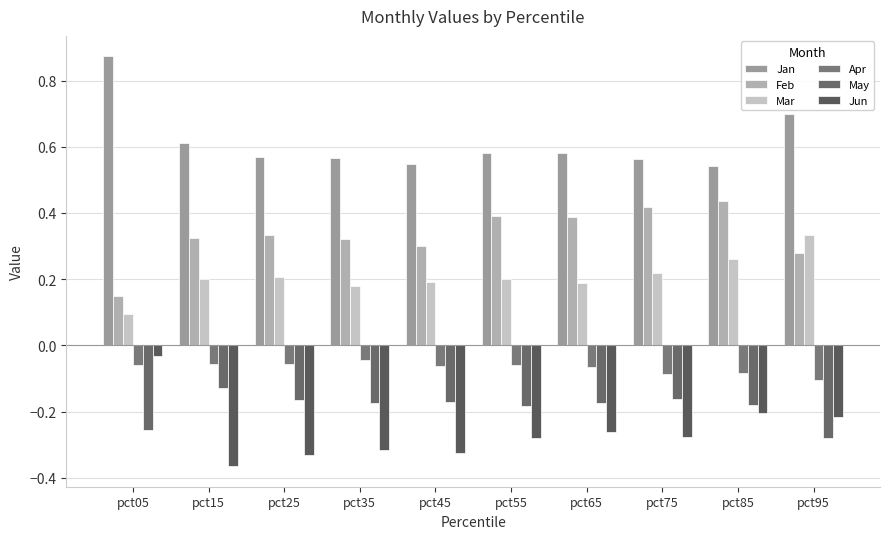

How many data points does each series have?

10